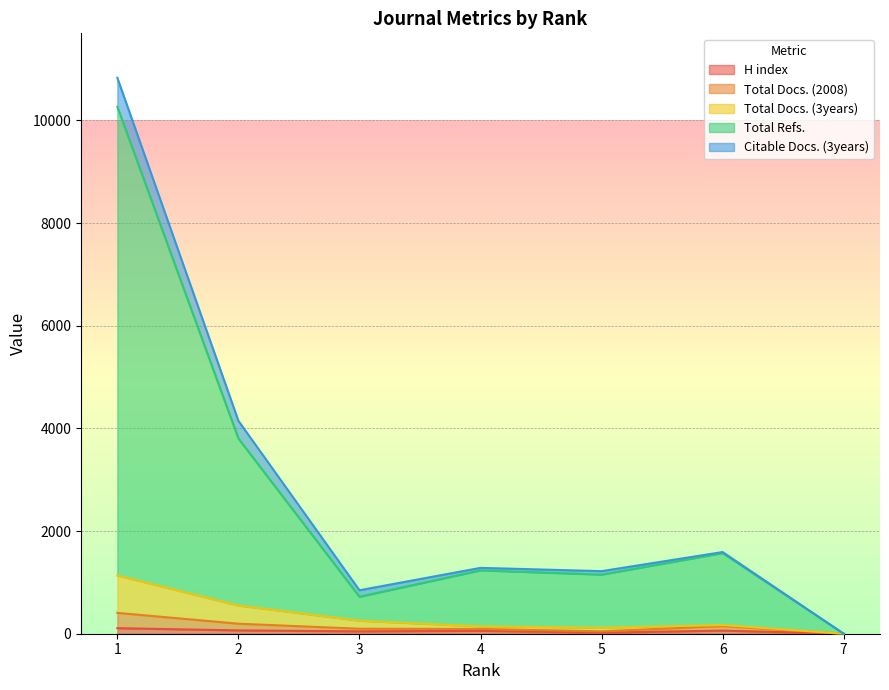

Between 5 and 1, which is larger?

1